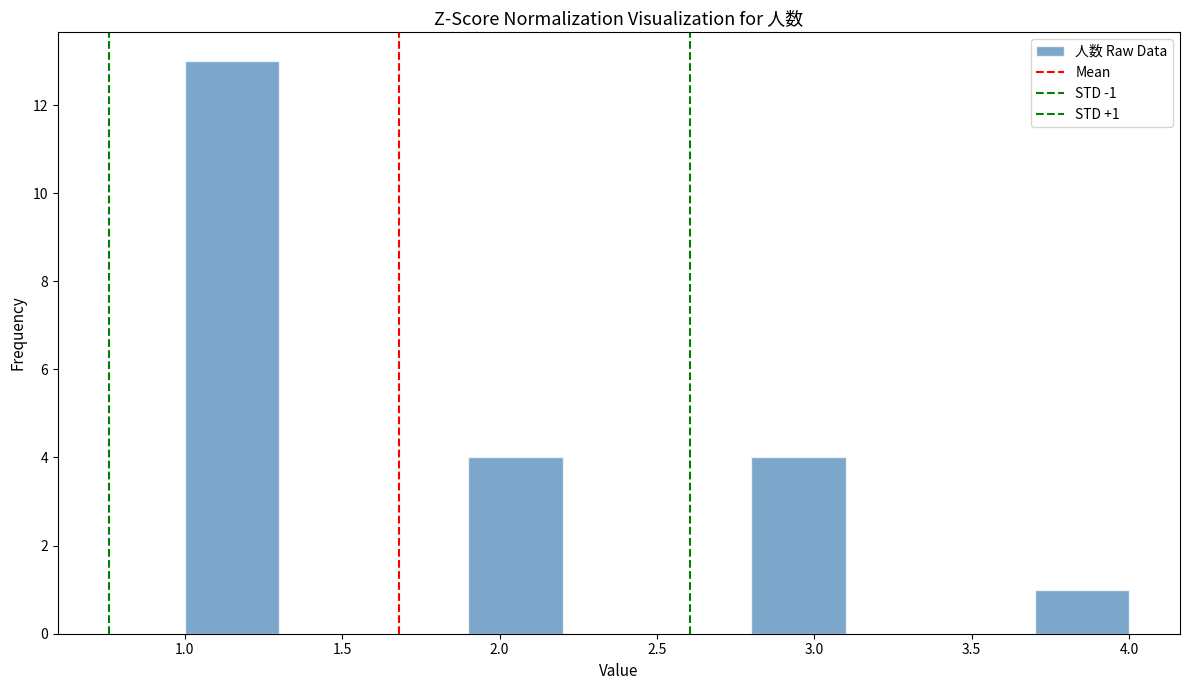

Over which range of the x-axis is the bar tallest?

1.0 to 1.3